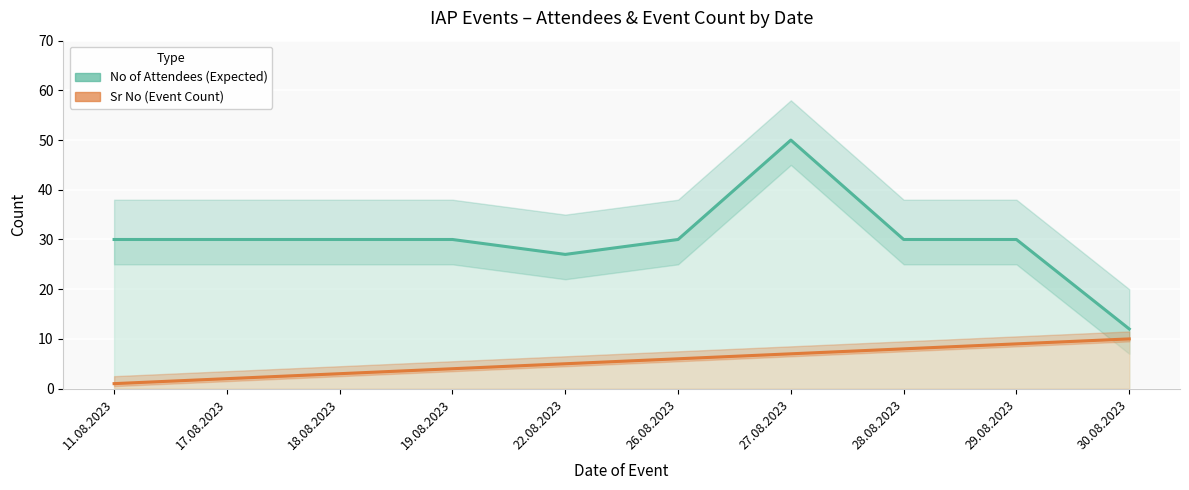

Which series changed the most between 11.08.2023 and 30.08.2023?

No of Attendees (Expected)